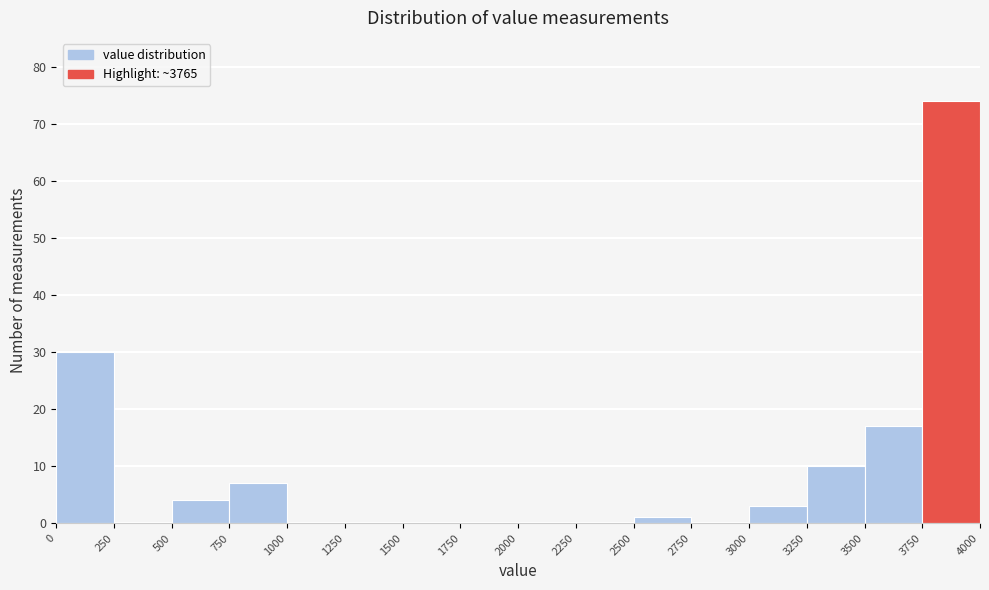

Reading left to right, list every bar in this chart as the range it spans on the x-axis followed by its height. The values are not printed on the chart, so give them approximately, as read against the axis.

0 to 250: 30
250 to 500: 0
500 to 750: 4
750 to 1000: 7
1000 to 1250: 0
1250 to 1500: 0
1500 to 1750: 0
1750 to 2000: 0
2000 to 2250: 0
2250 to 2500: 0
2500 to 2750: 1
2750 to 3000: 0
3000 to 3250: 3
3250 to 3500: 10
3500 to 3750: 17
3750 to 4000: 74